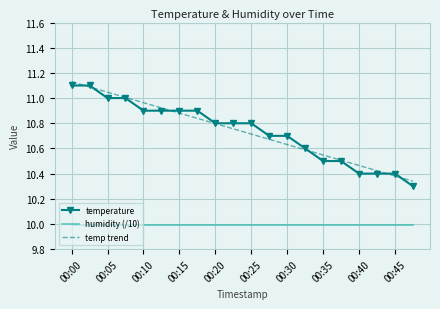

Which series has the widest spread of values?

temperature